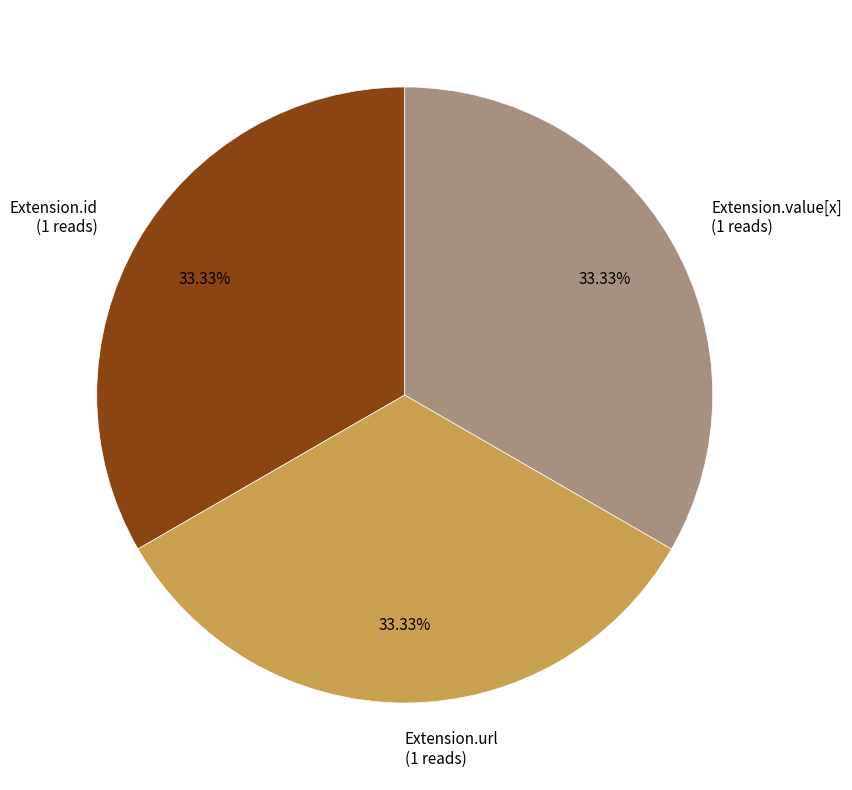

Is the sum of Extension.value[x] and Extension.id greater than half?

Yes